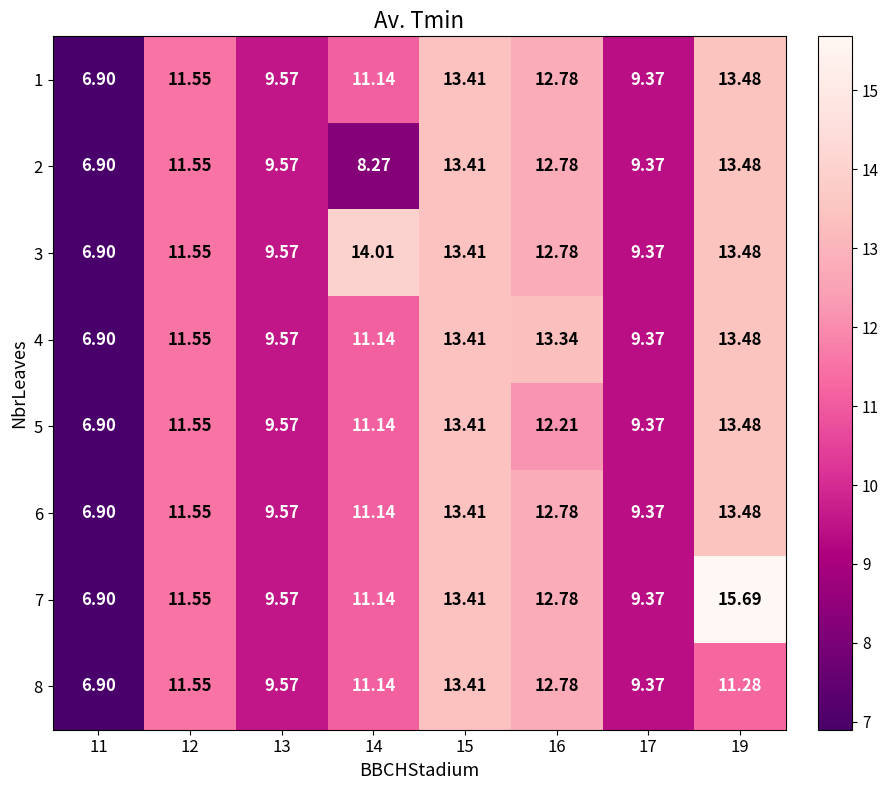

Is the value of 7 at 15 greater than the value of 5 at 17?

Yes